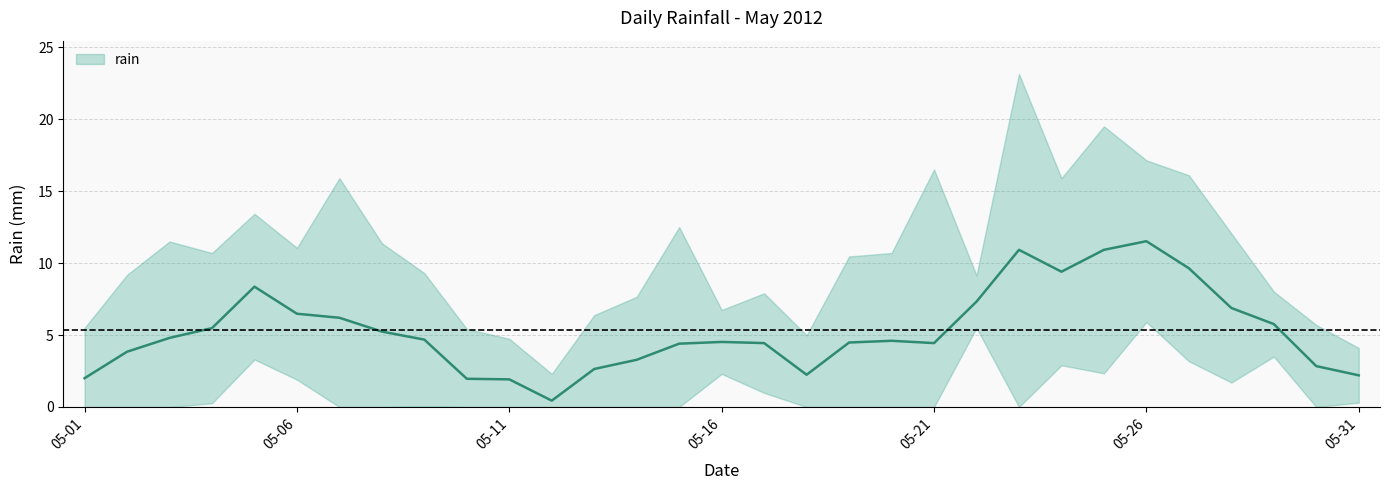

The chart shows a value of 0.0 at 2012-05-19. True or false?

True